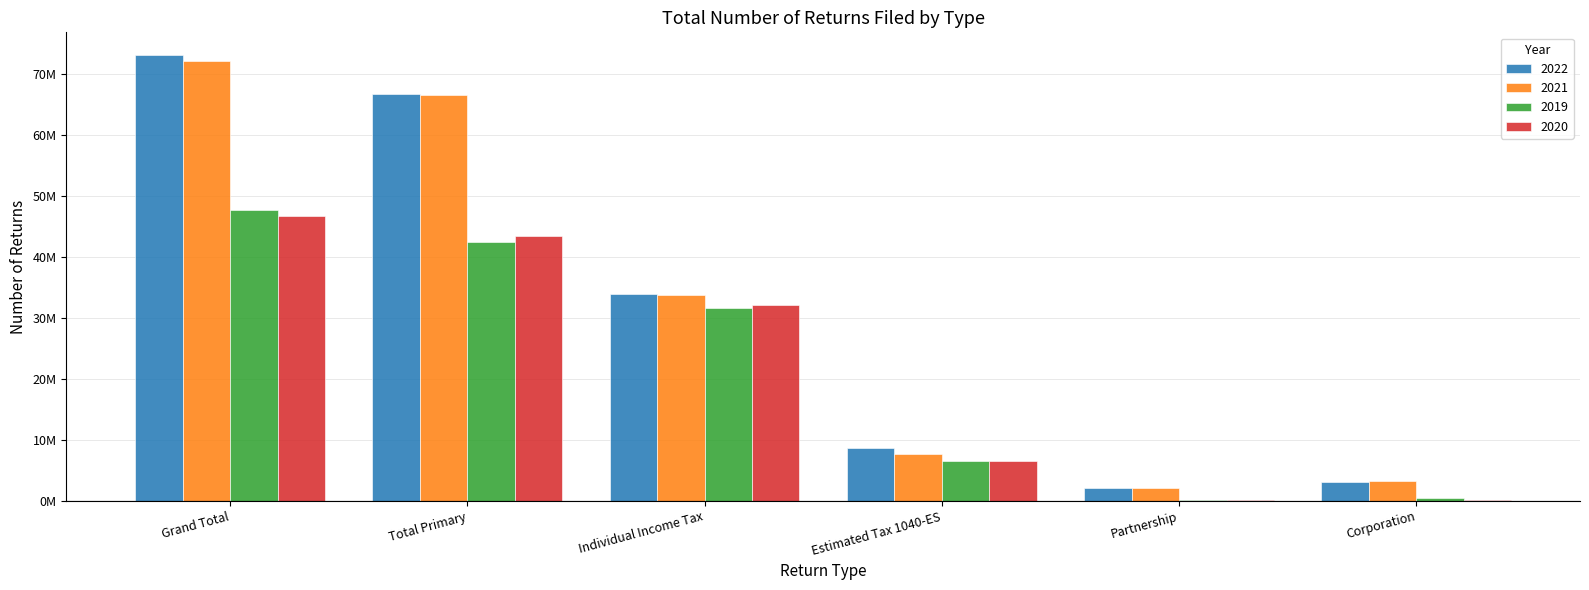

The 2022 series shows 66675073 at Total Primary. True or false?

True